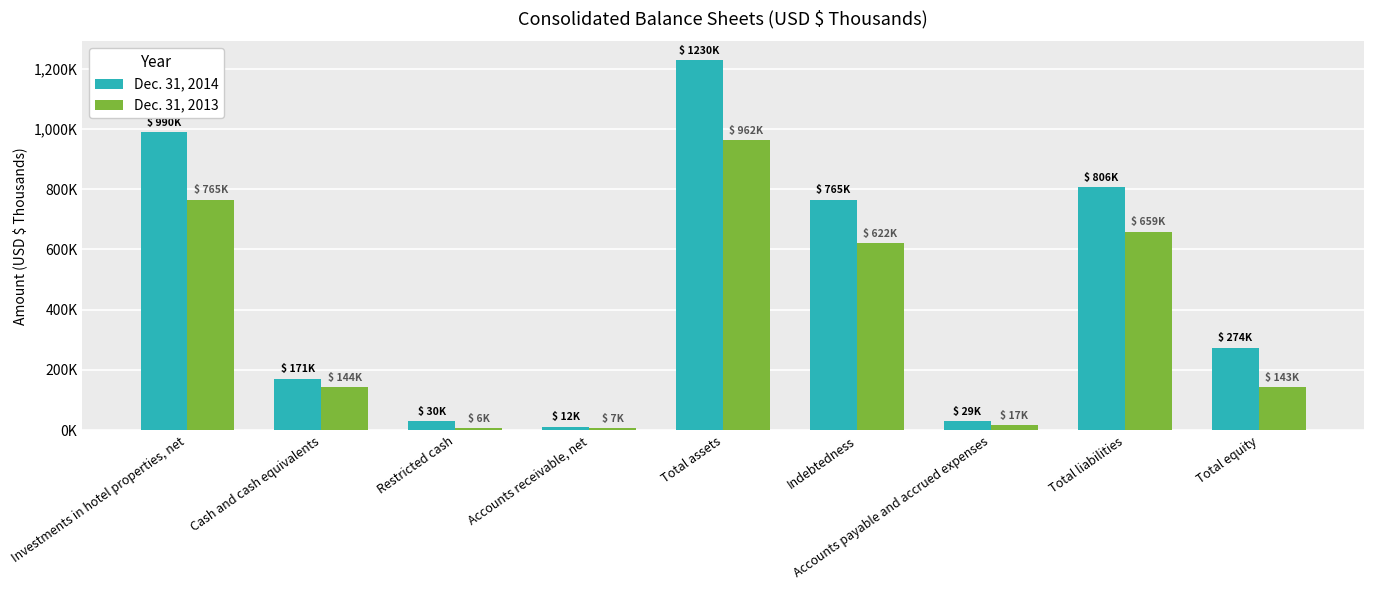

At which label does Dec. 31, 2014 reach its minimum?

Accounts receivable, net